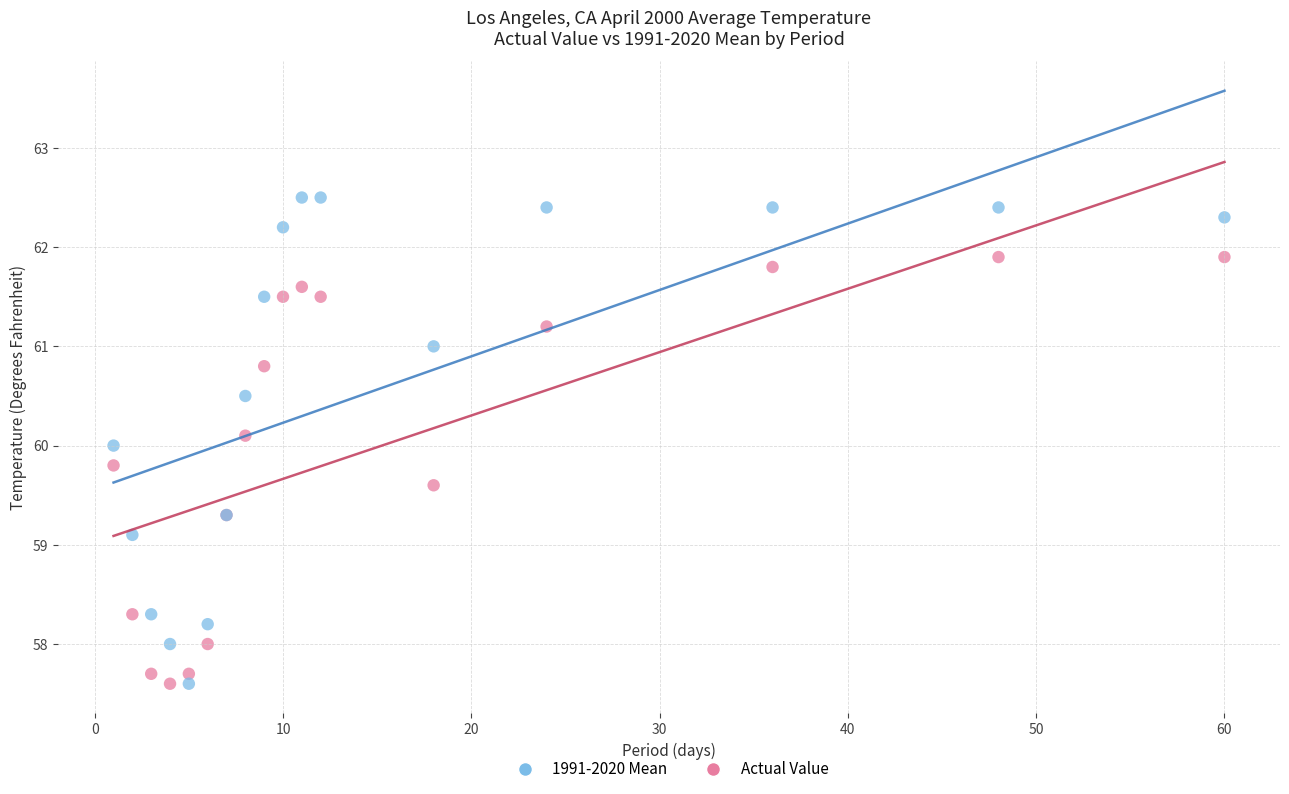

What is the X range (max minus min) for the scatter plot?

59.0